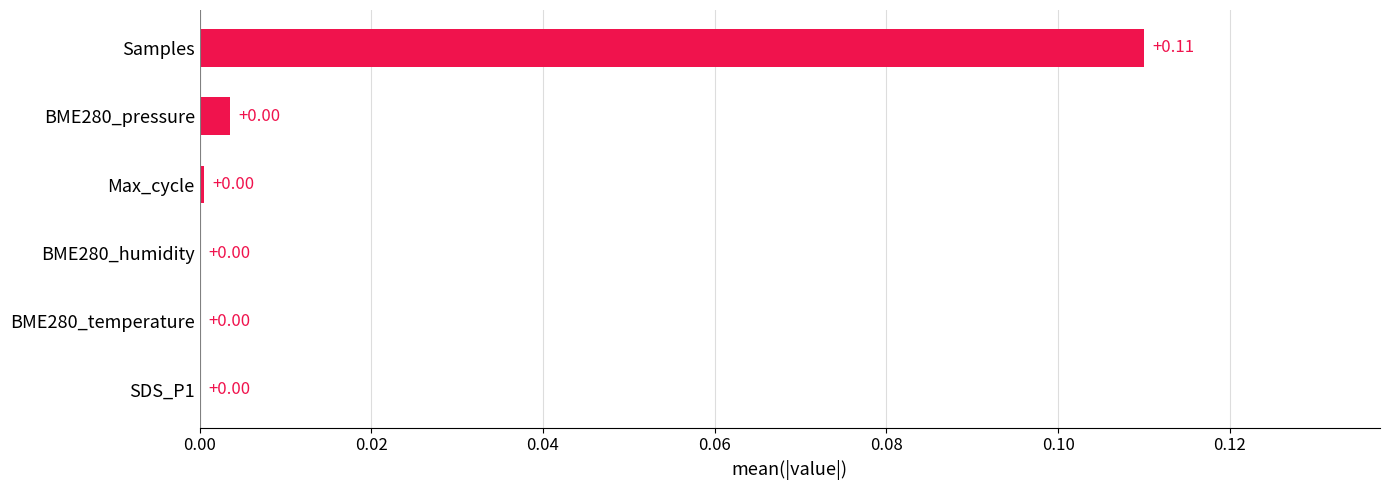

Which category has the highest value across all series?

Samples